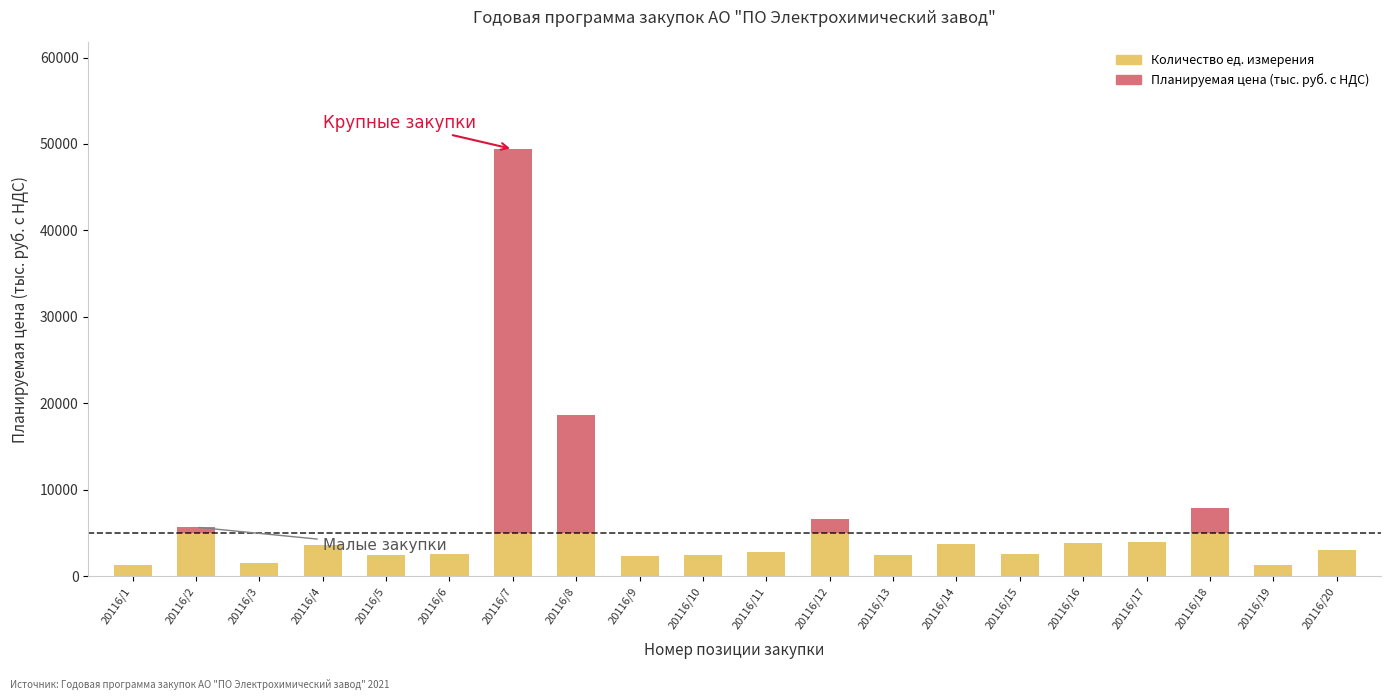

What is the sum of the Количество ед. измерения values at 20116/4 and 20116/17?

7560.0